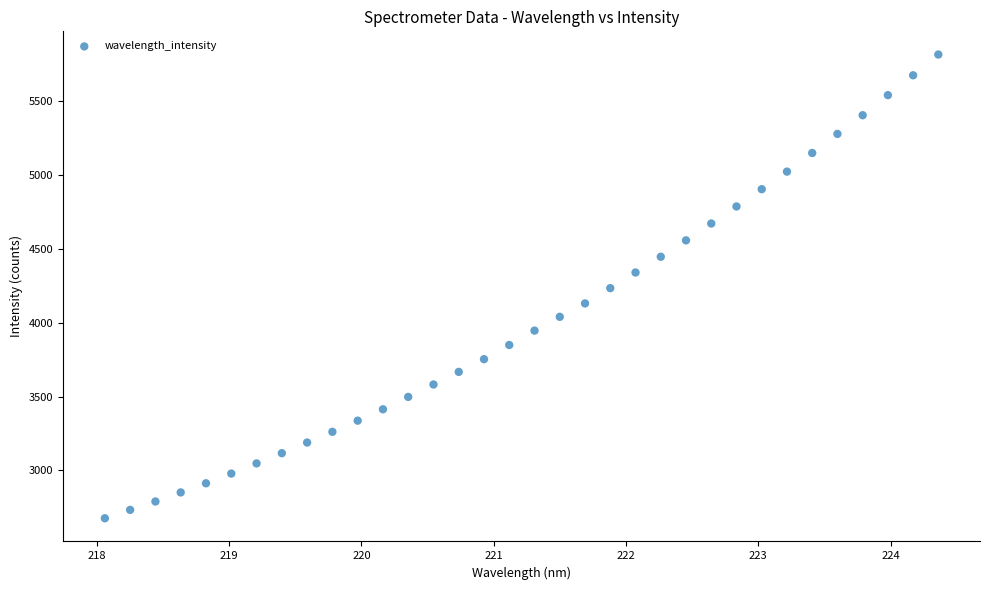

What is the range of X values (max minus min)?

6.3